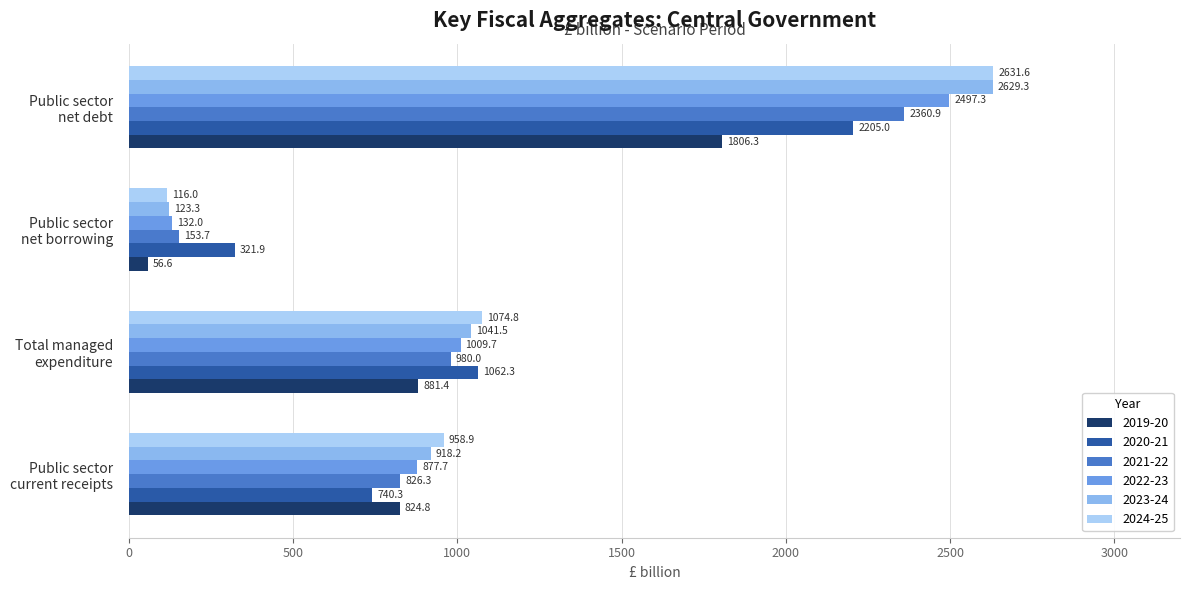

Which series has the widest spread of values?

2024-25